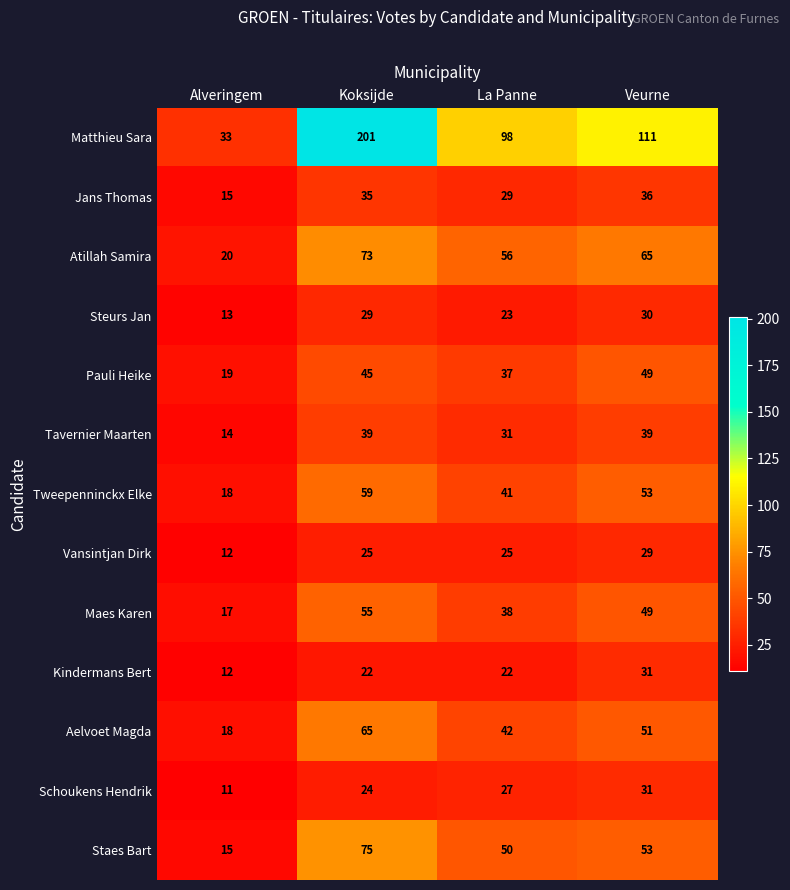

List the labels in order of Matthieu Sara value, smallest first.

Alveringem, La Panne, Veurne, Koksijde